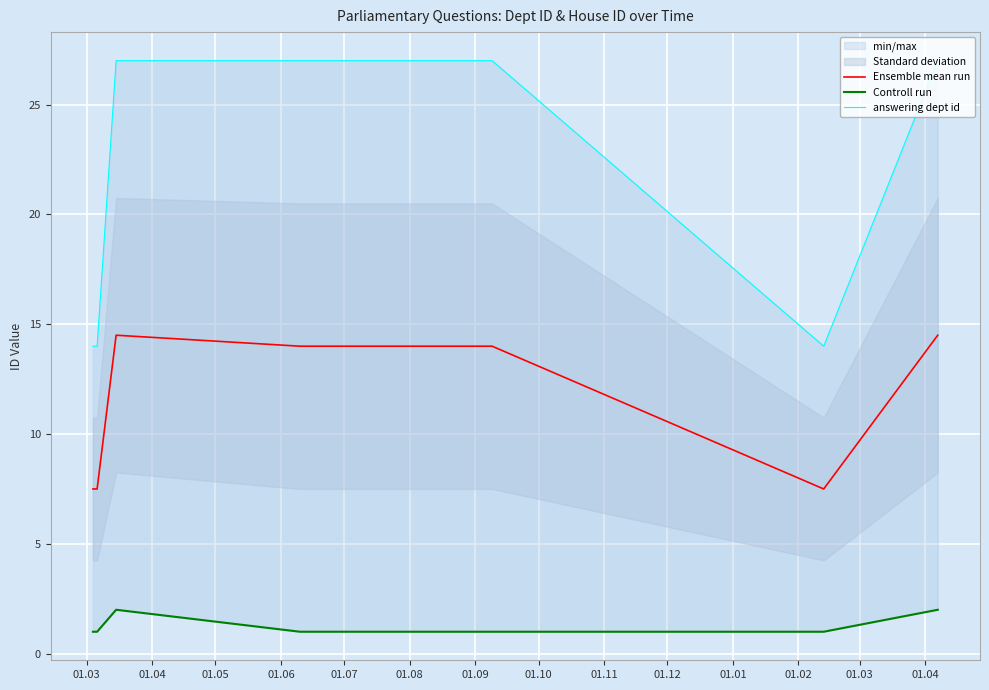

What is the sum of all answering dept id values?

231.0